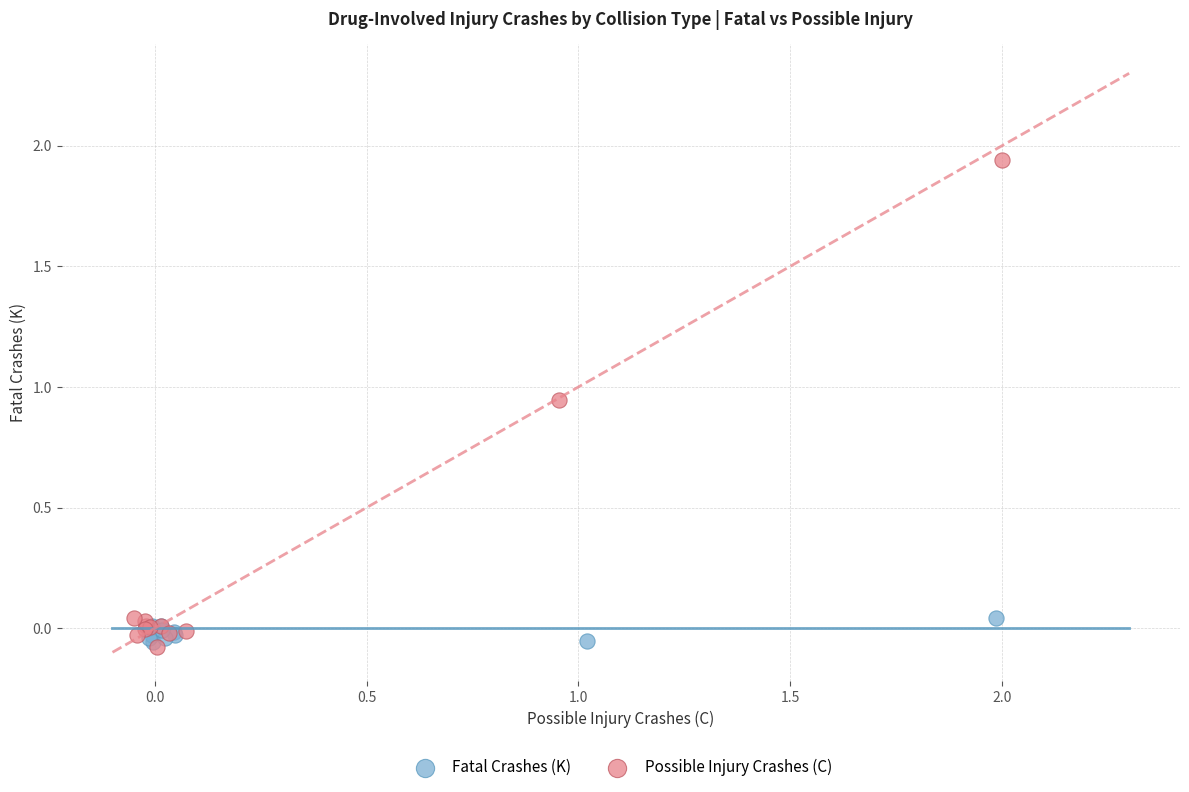

Which series contains the highest Y value?

Possible Injury Crashes (C)